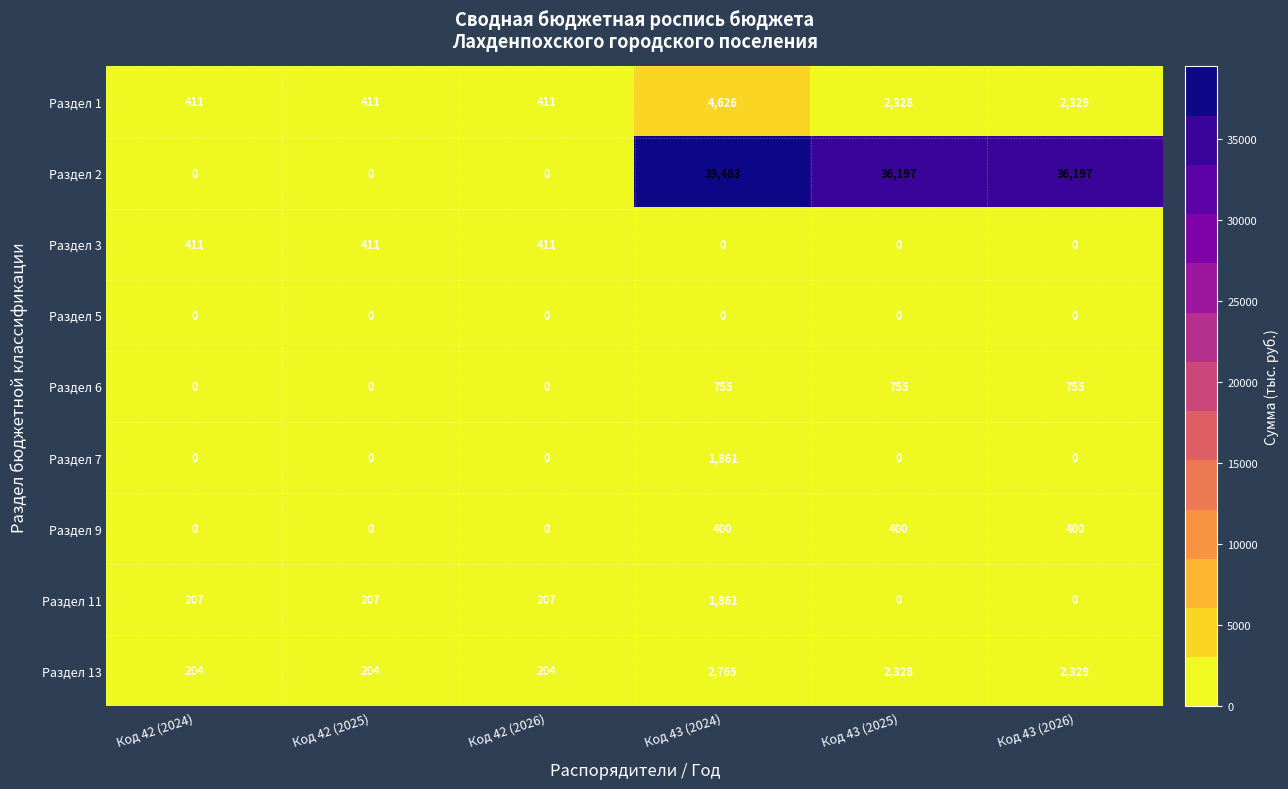

How many Раздел 3 values are between 0 and 411?

6